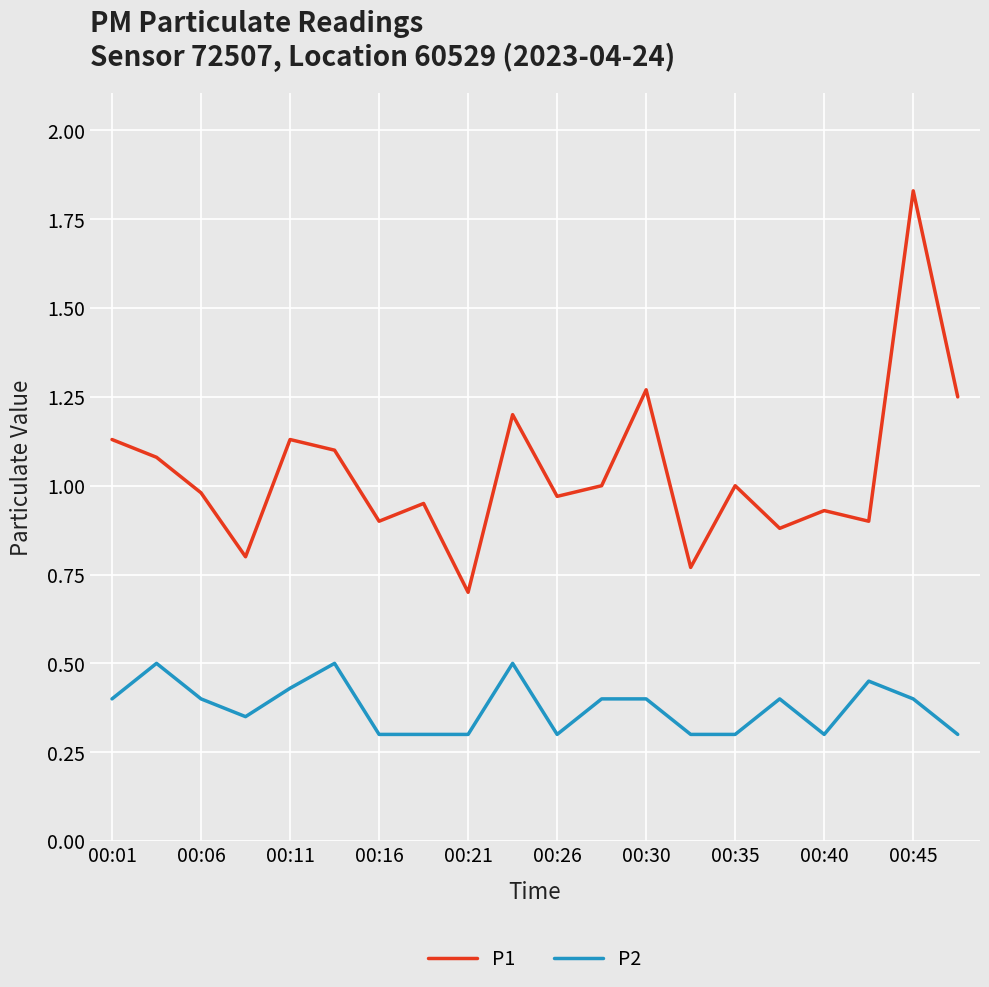

True or false: P1 and P2 cross at least once.

False